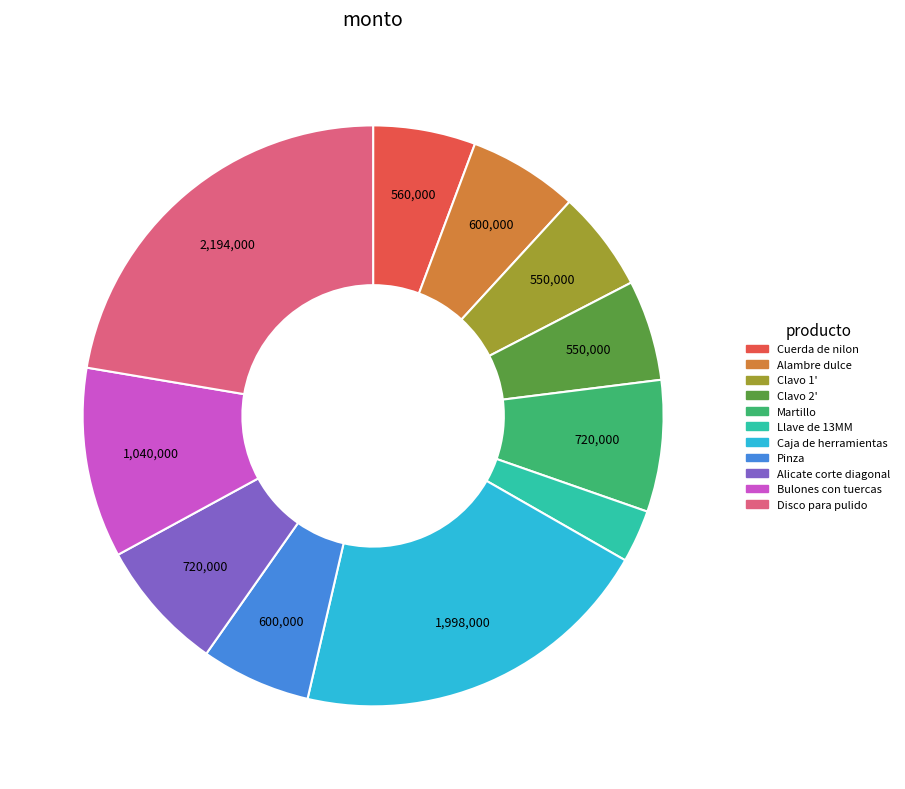

How many segments does this pie chart have?

11